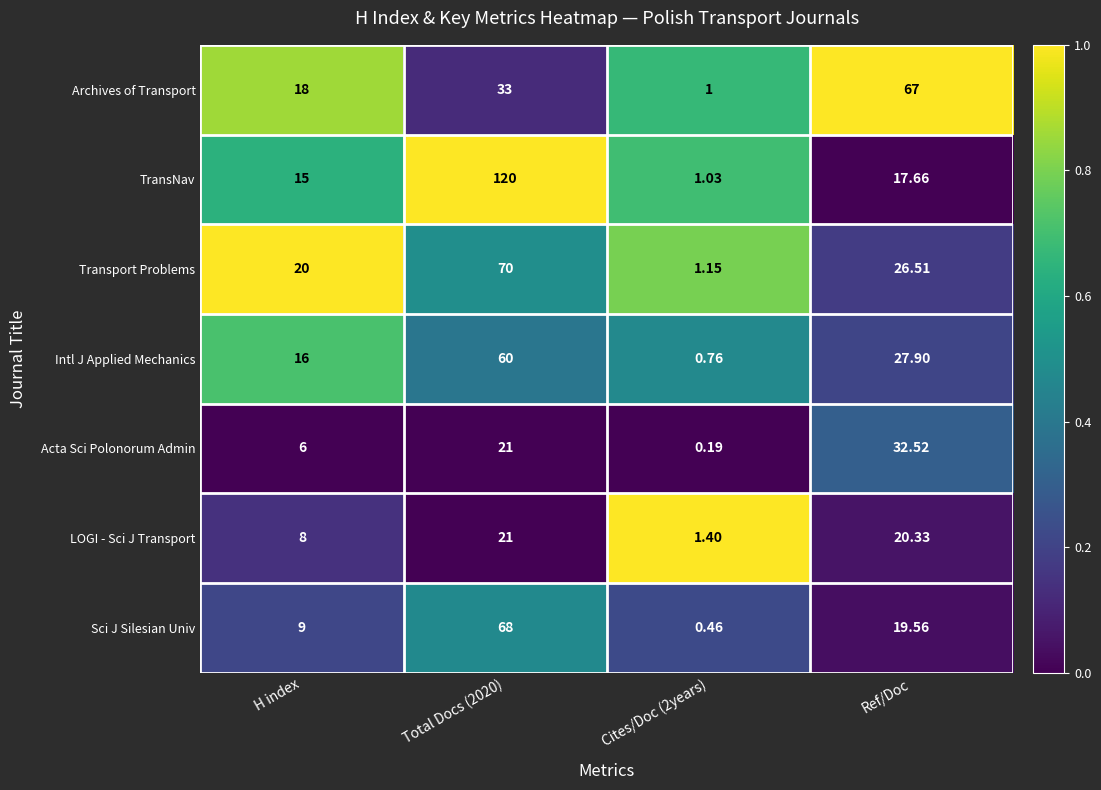

Is the value of Sci J Silesian Univ at Ref/Doc greater than the value of Acta Sci Polonorum Admin at Ref/Doc?

No